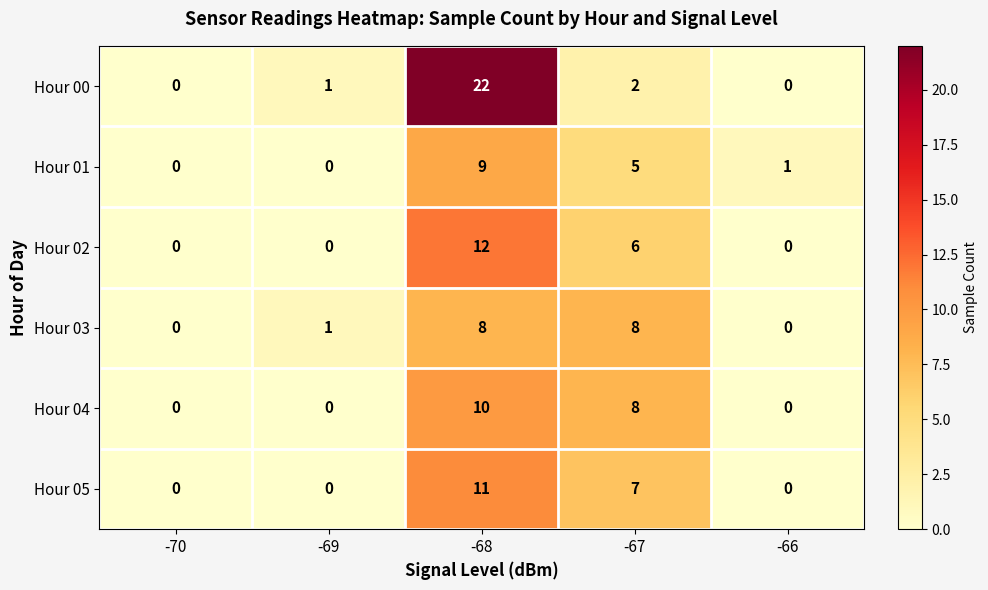

How many positive values does the Hour 02 series have?

2